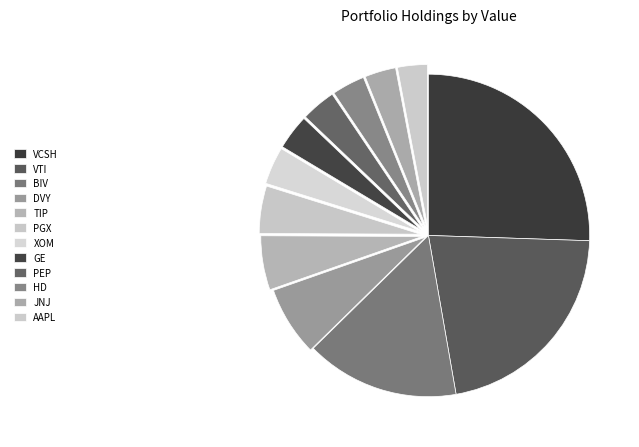

Count the number of slices in the pie.

12